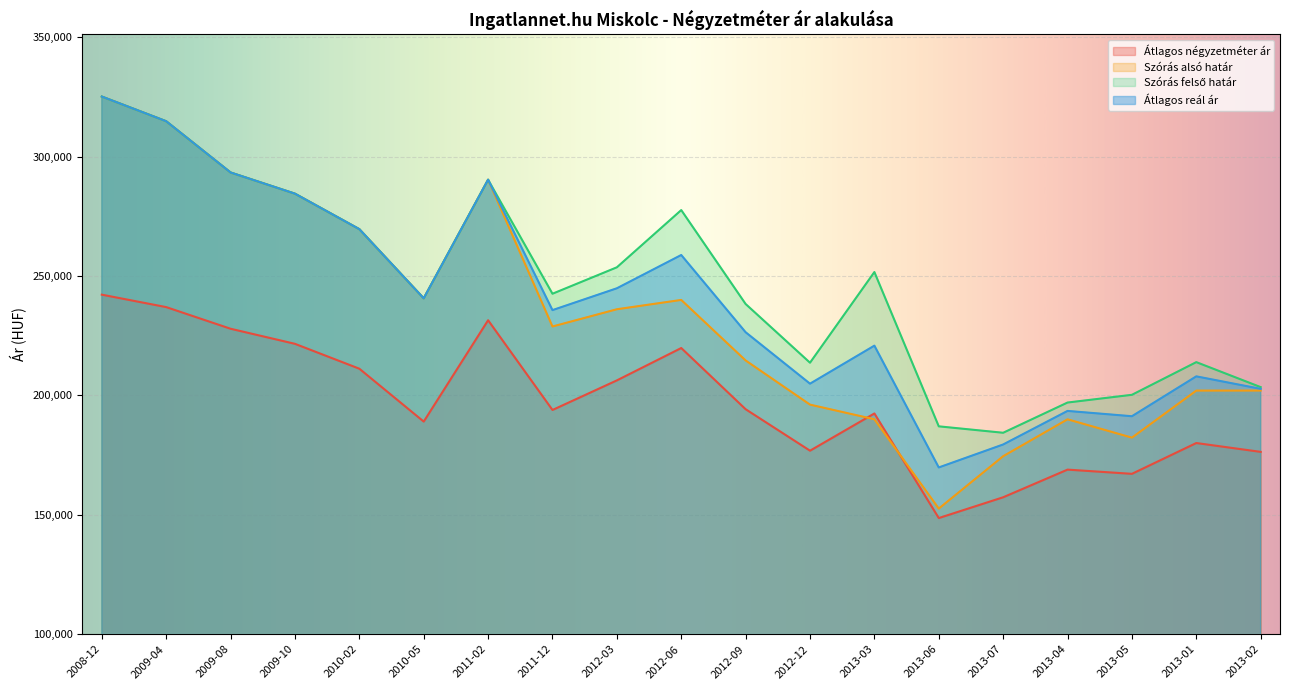

What is the label of the 3rd point from the left?

2009-08